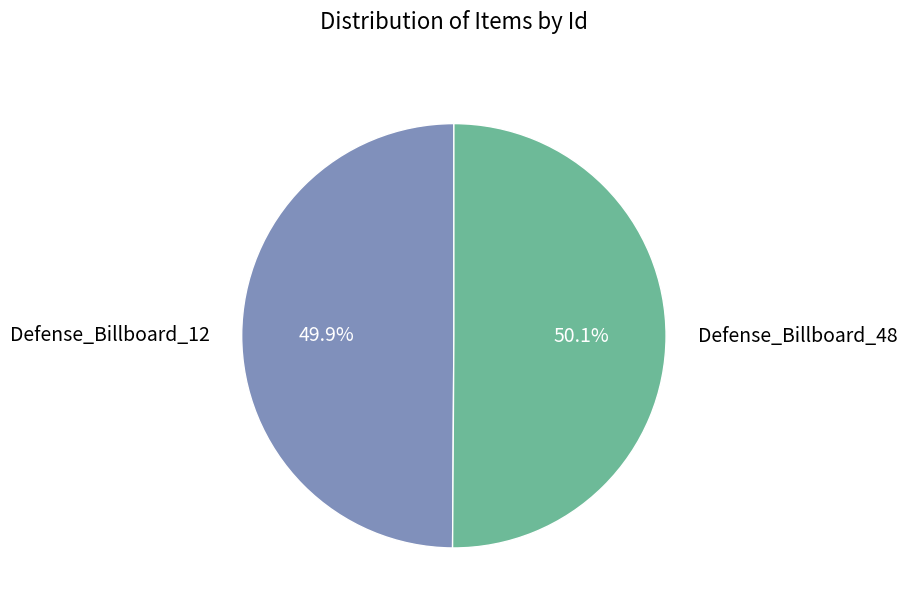

Do Defense_Billboard_12 and Defense_Billboard_48 together represent more than half of the pie?

Yes